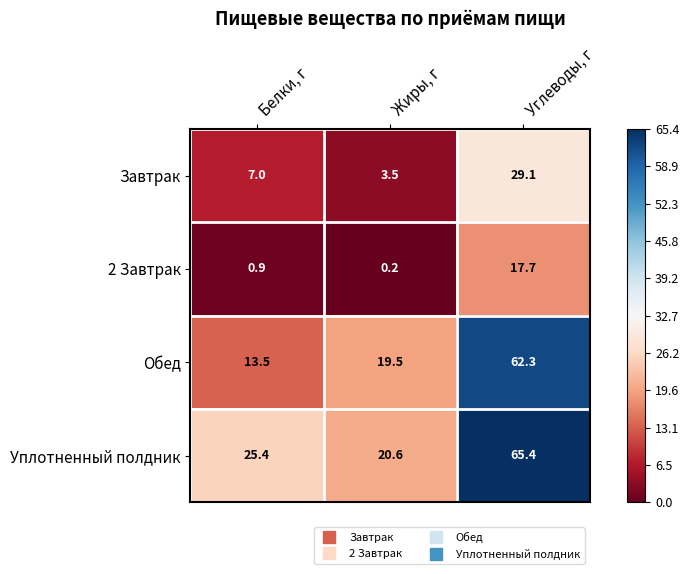

What is the lowest value of the Завтрак series?

3.5